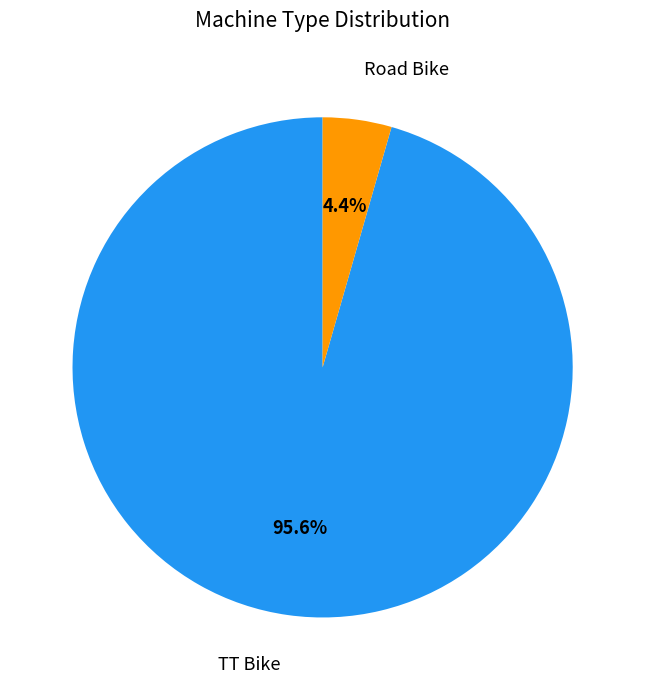

Rank the categories by value from lowest to highest.

Road Bike, TT Bike